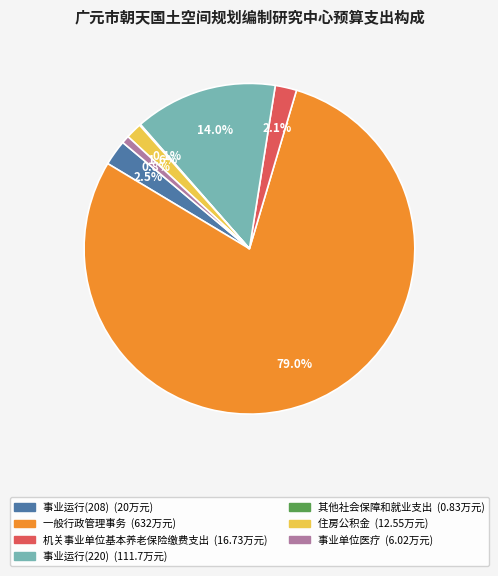

Which slice is the largest?

一般行政管理事务